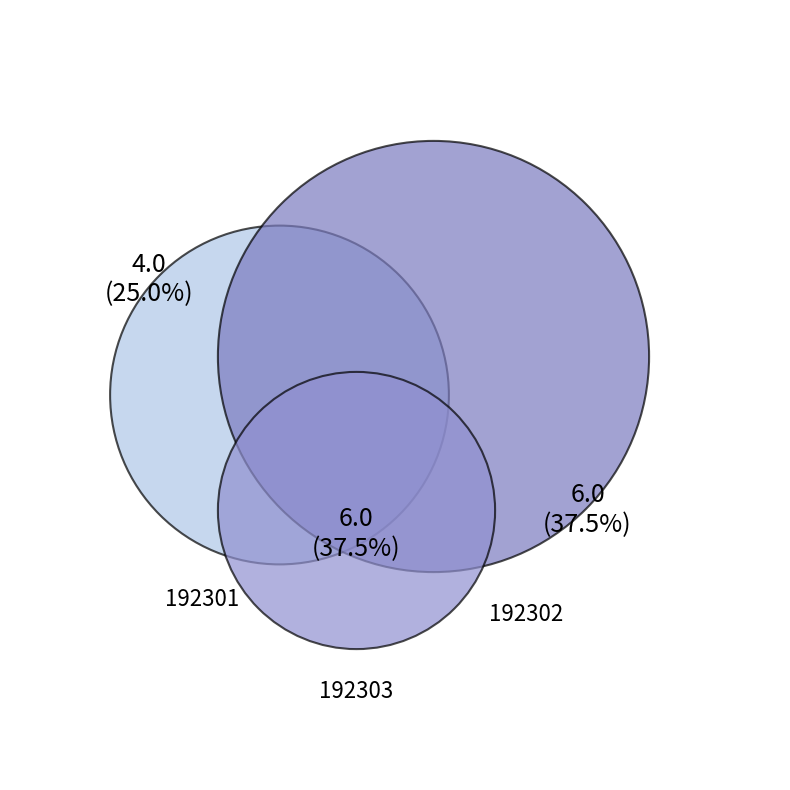

Is there a majority slice in this chart?

No